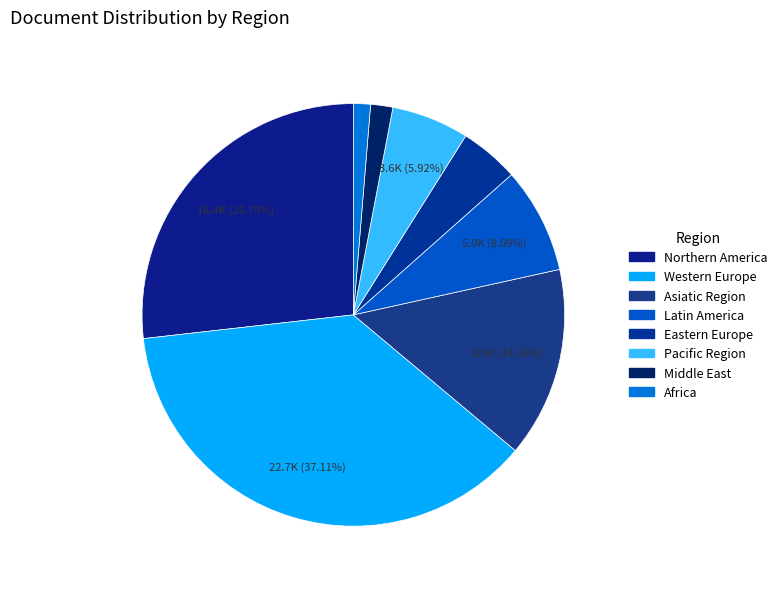

What percentage is the Eastern Europe slice, to the nearest percent?

5%